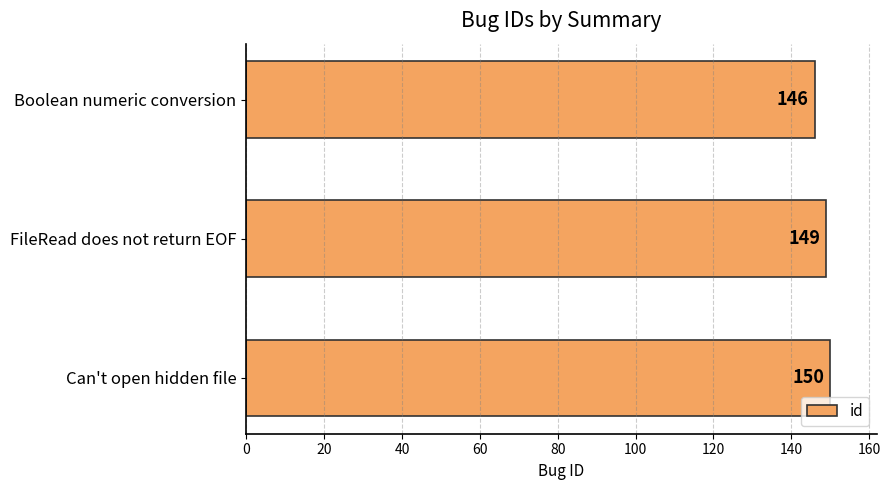

How many bars are there in total?

3